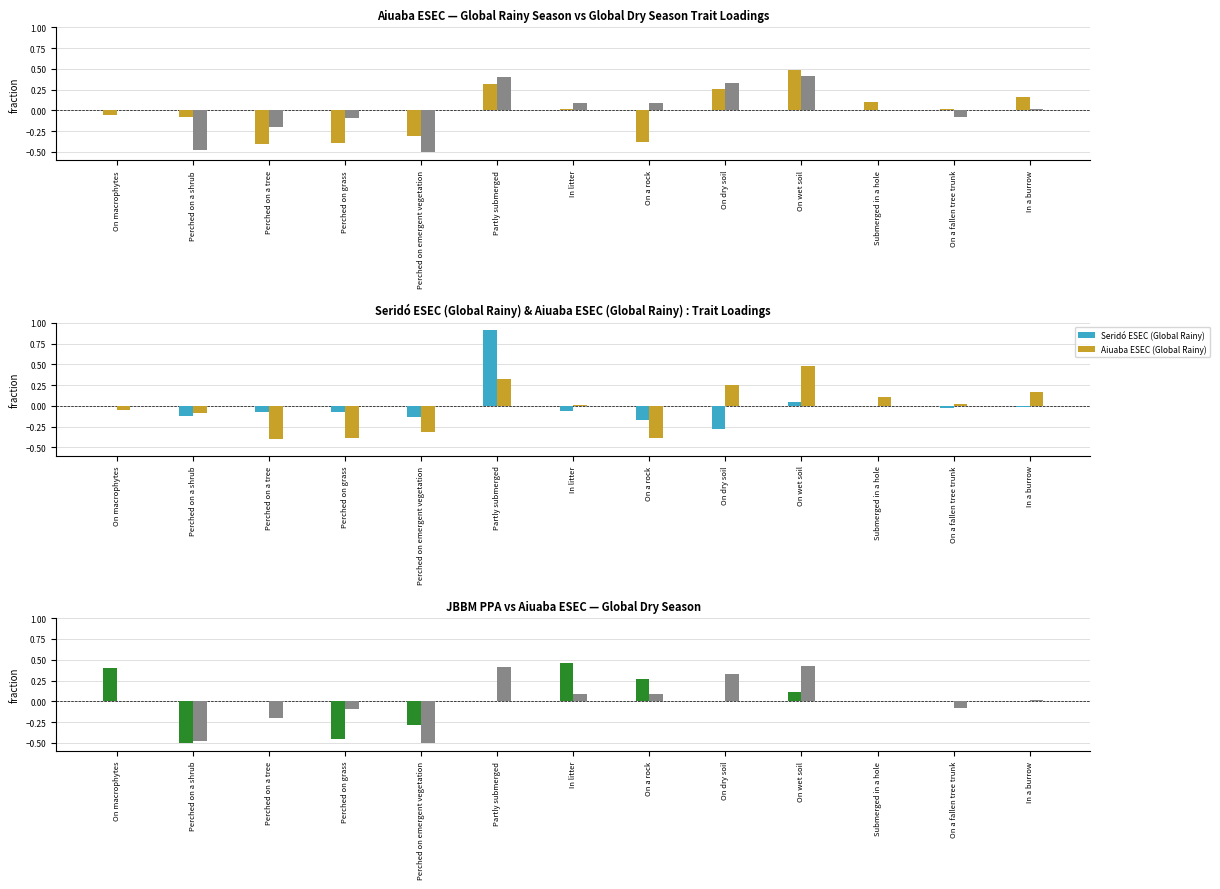

What is the sum of the Seridó ESEC (Global Rainy) values at On a fallen tree trunk and Perched on emergent vegetation?

-0.2